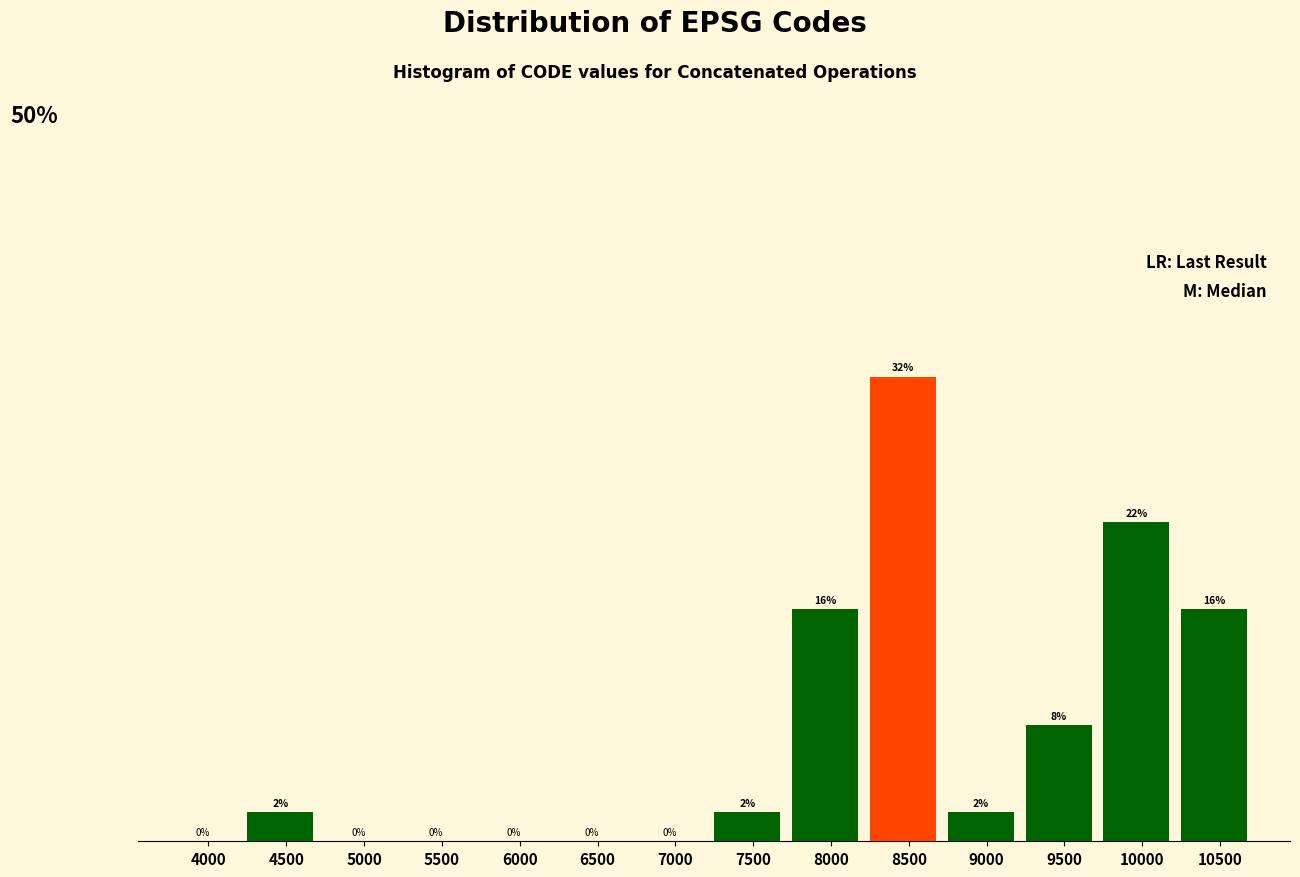

Are the bars horizontal?

No